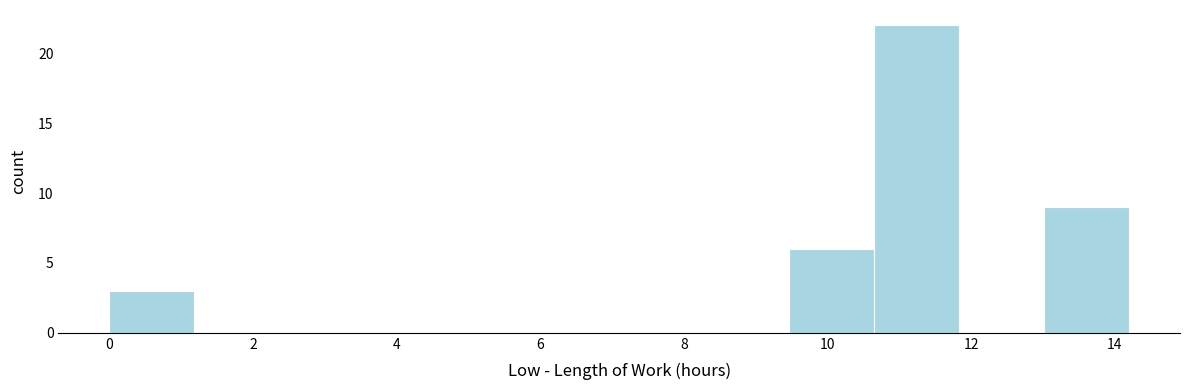

What is the height of the bar covering 13.0 to 14.2 on the x-axis? Neither the bar edges nor the heights are printed on the chart, so give them approximately, as read against the axes.

9